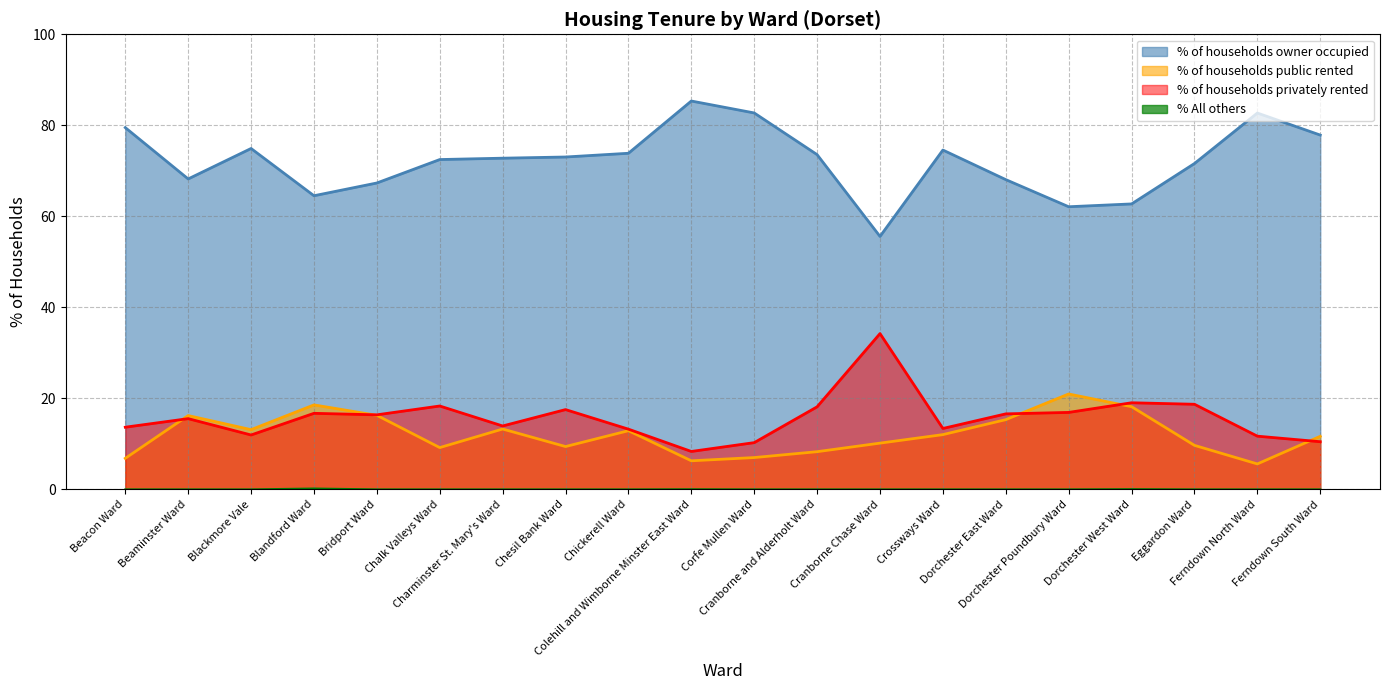

Which series changed the most between Beaminster Ward and Charminster St. Mary's Ward?

% of households owner occupied